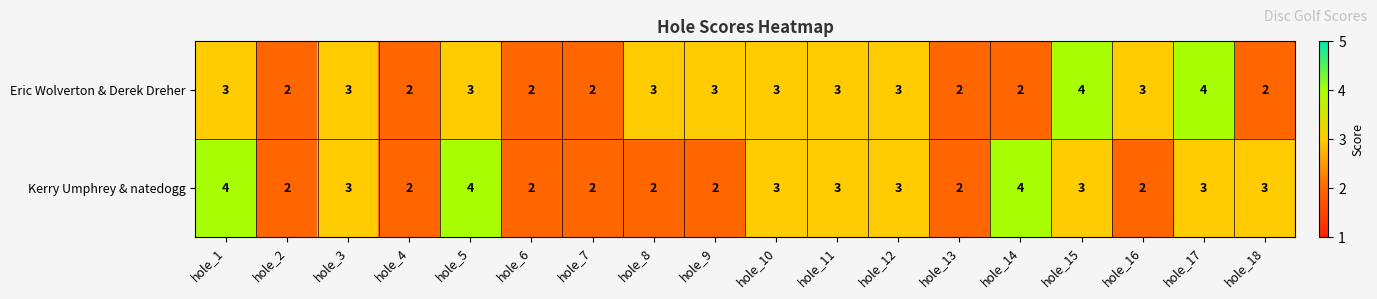

Is it true that Kerry Umphrey & natedogg equals 5 at hole_17?

False